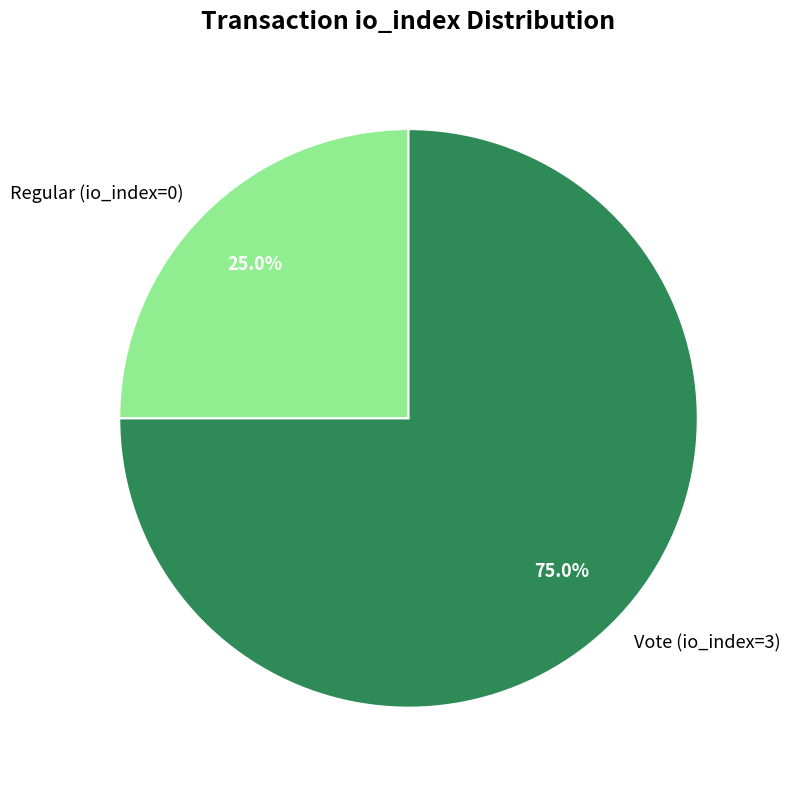

Is there any slice that represents more than half of the pie?

Yes